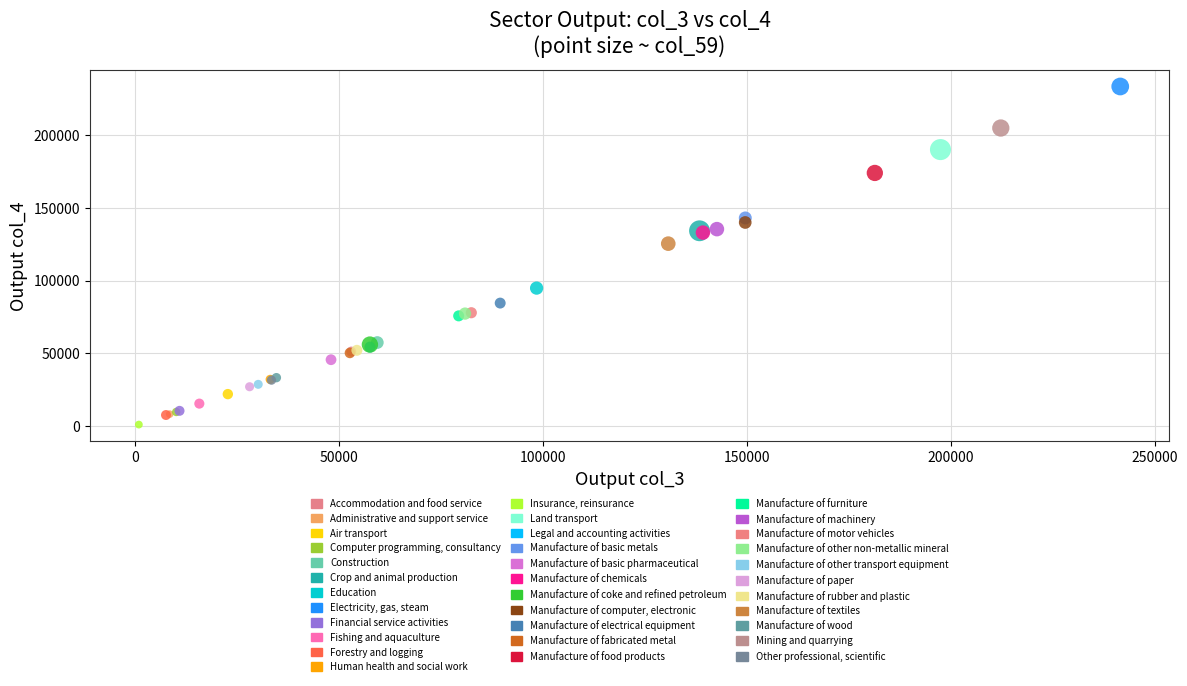

What are all the series names shown in the legend?

Accommodation and food service, Administrative and support service, Air transport, Computer programming, consultancy, Construction, Crop and animal production, Education, Electricity, gas, steam, Financial service activities, Fishing and aquaculture, Forestry and logging, Human health and social work, Insurance, reinsurance, Land transport, Legal and accounting activities, Manufacture of basic metals, Manufacture of basic pharmaceutical, Manufacture of chemicals, Manufacture of coke and refined petroleum, Manufacture of computer, electronic, Manufacture of electrical equipment, Manufacture of fabricated metal, Manufacture of food products, Manufacture of furniture, Manufacture of machinery, Manufacture of motor vehicles, Manufacture of other non-metallic mineral, Manufacture of other transport equipment, Manufacture of paper, Manufacture of rubber and plastic, Manufacture of textiles, Manufacture of wood, Mining and quarrying, Other professional, scientific